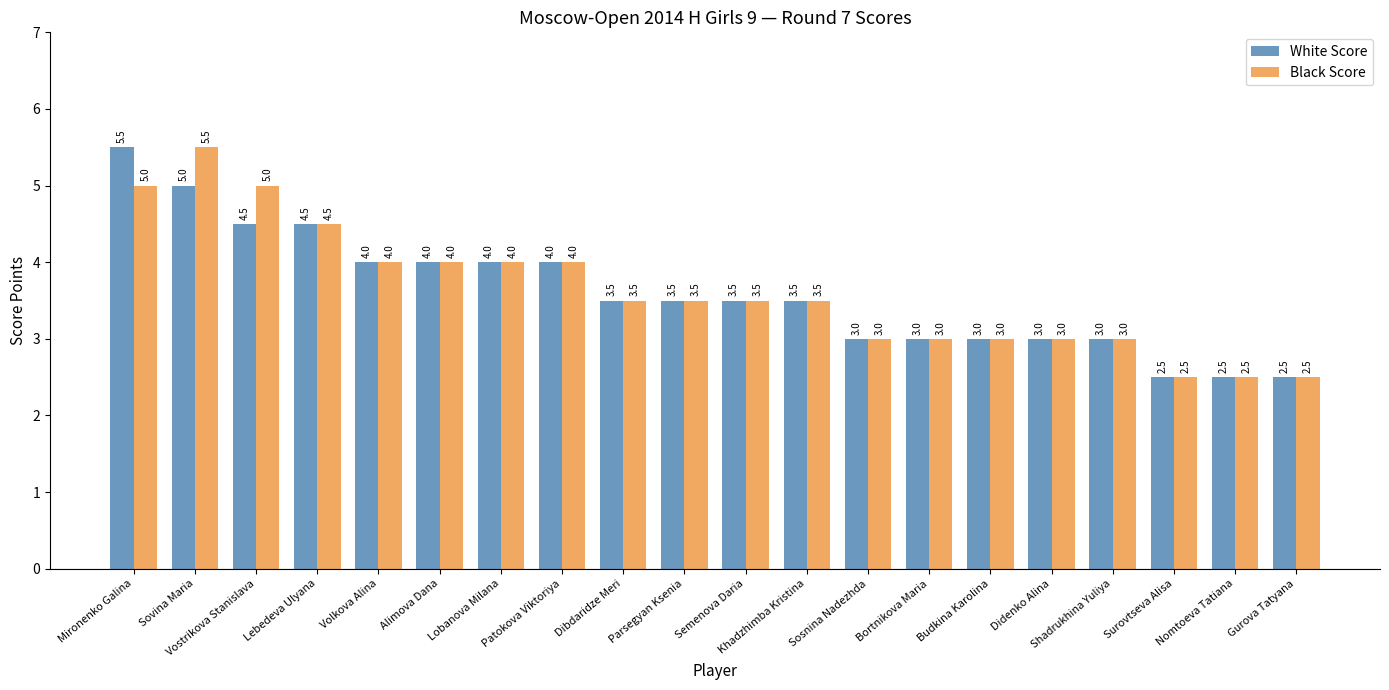

What is the label of the 9th bar from the right?

Khadzhimba Kristina